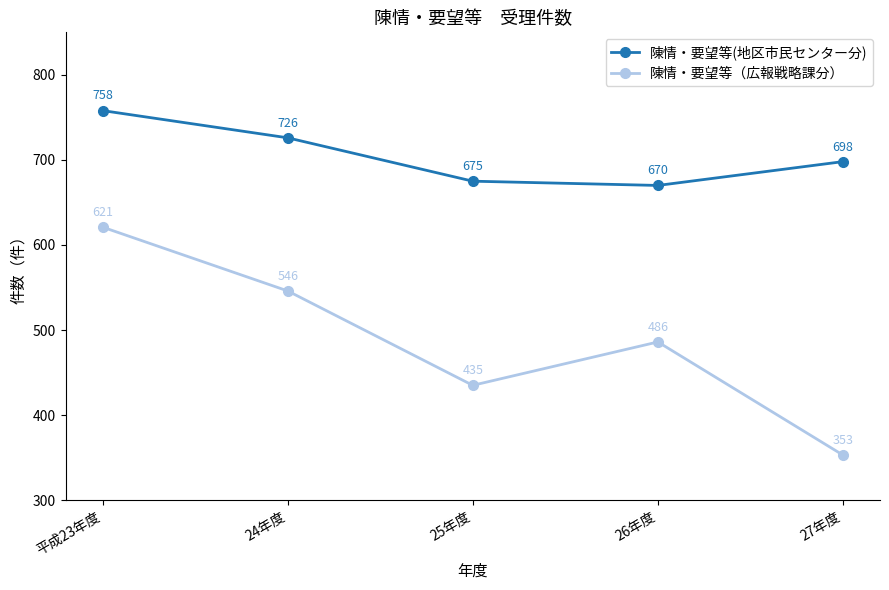

At which label does 陳情・要望等(地区市民センター分) first exceed 698?

平成23年度